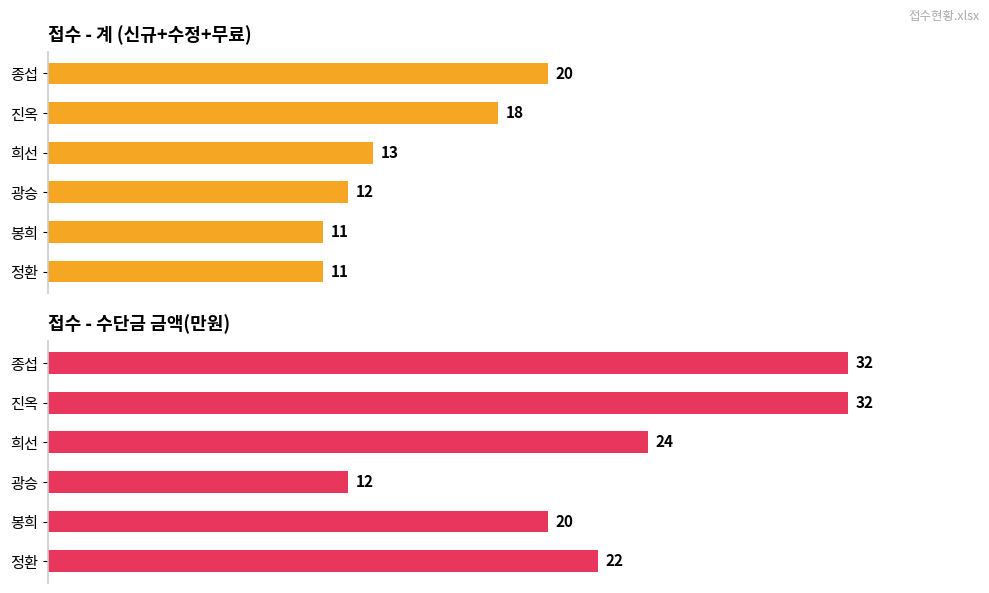

The 금액(만원) series shows 13 at 봉희. True or false?

False